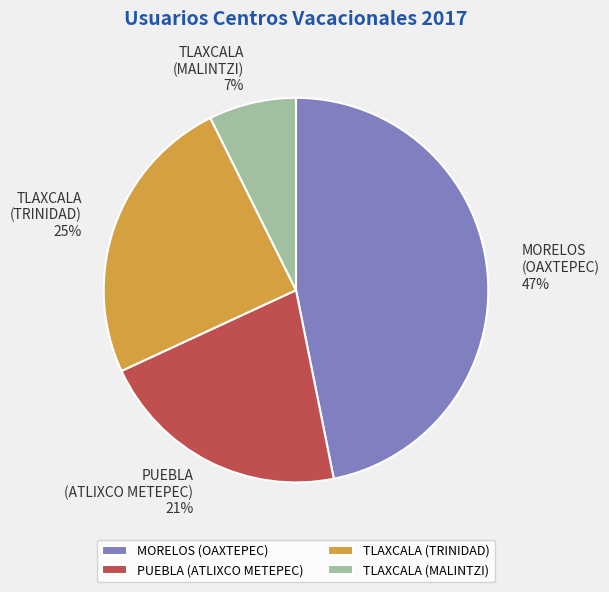

Is it true that MORELOS (OAXTEPEC) is 41% of the pie?

False